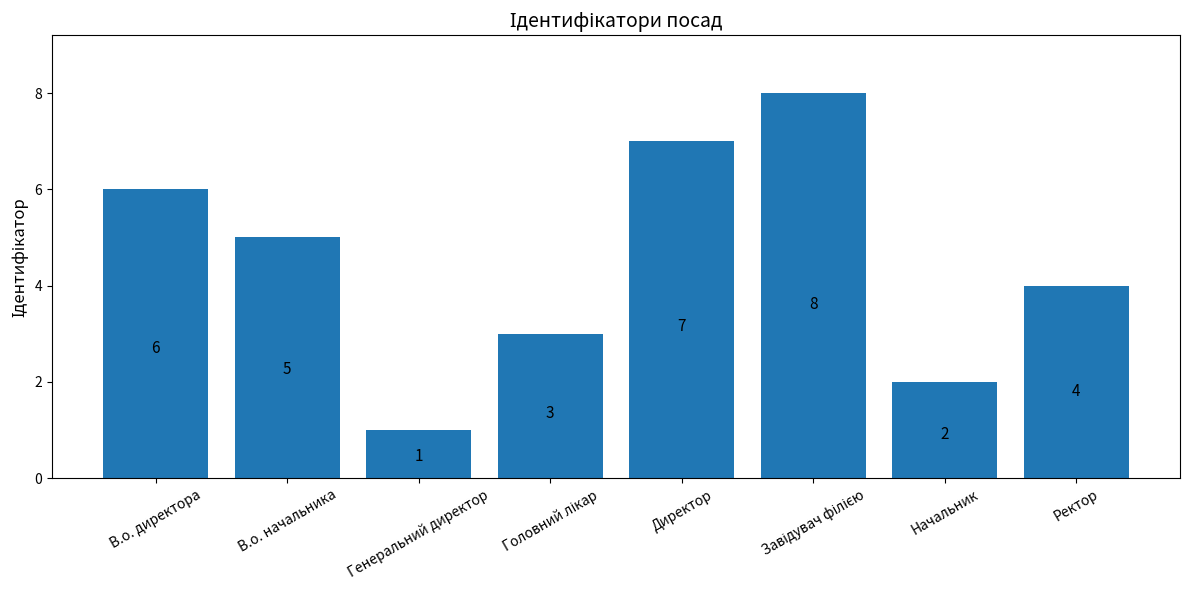

Where does the data first go above 5?

В.о. директора